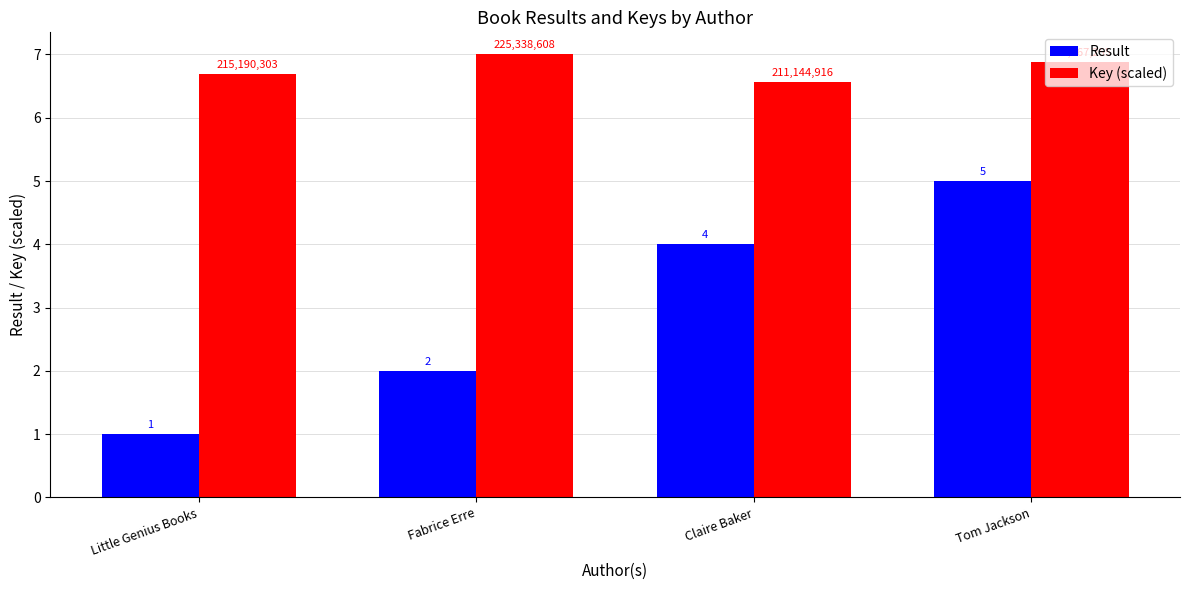

Between Claire Baker and Tom Jackson, which series saw the biggest shift?

Result